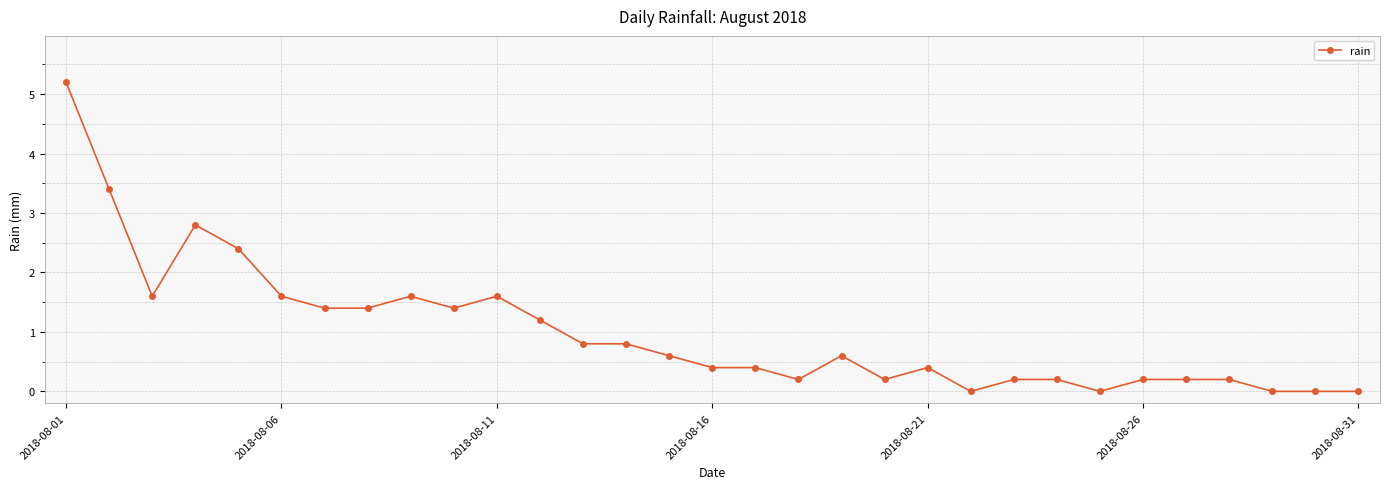

What is the maximum value shown in the chart?

5.2